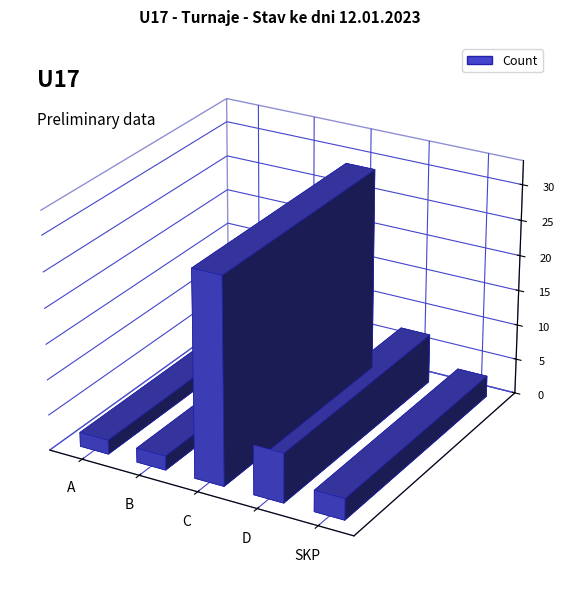

Which category has the lowest value across all series?

B